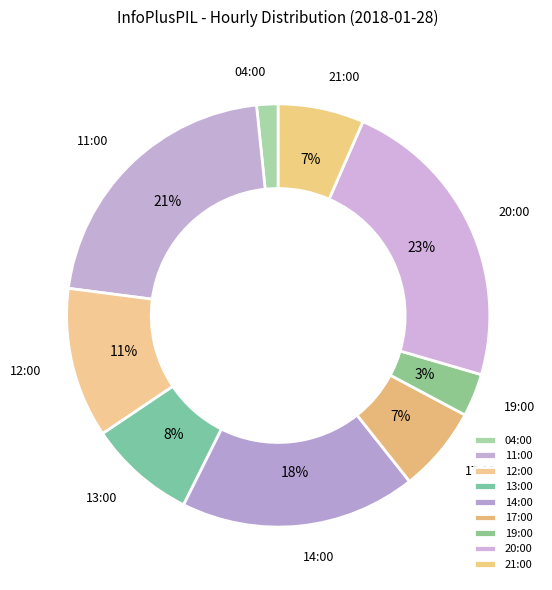

How many slices are in this pie chart?

9